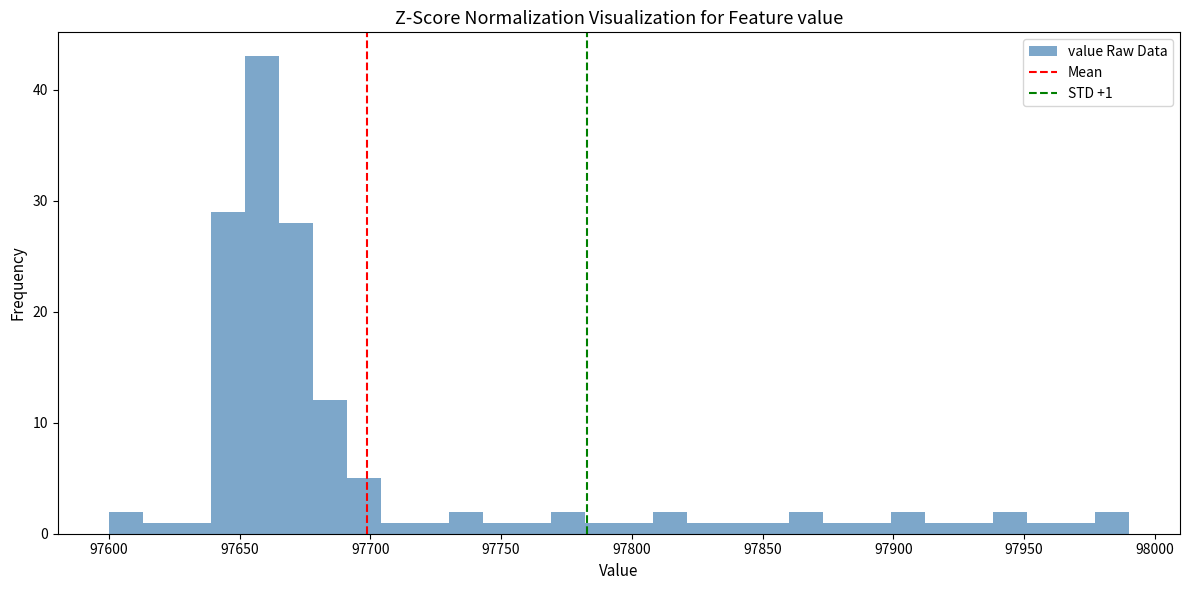

Around what value on the x-axis is the tallest bar? Give the approximate position of its centre, as read against the axis.

97660